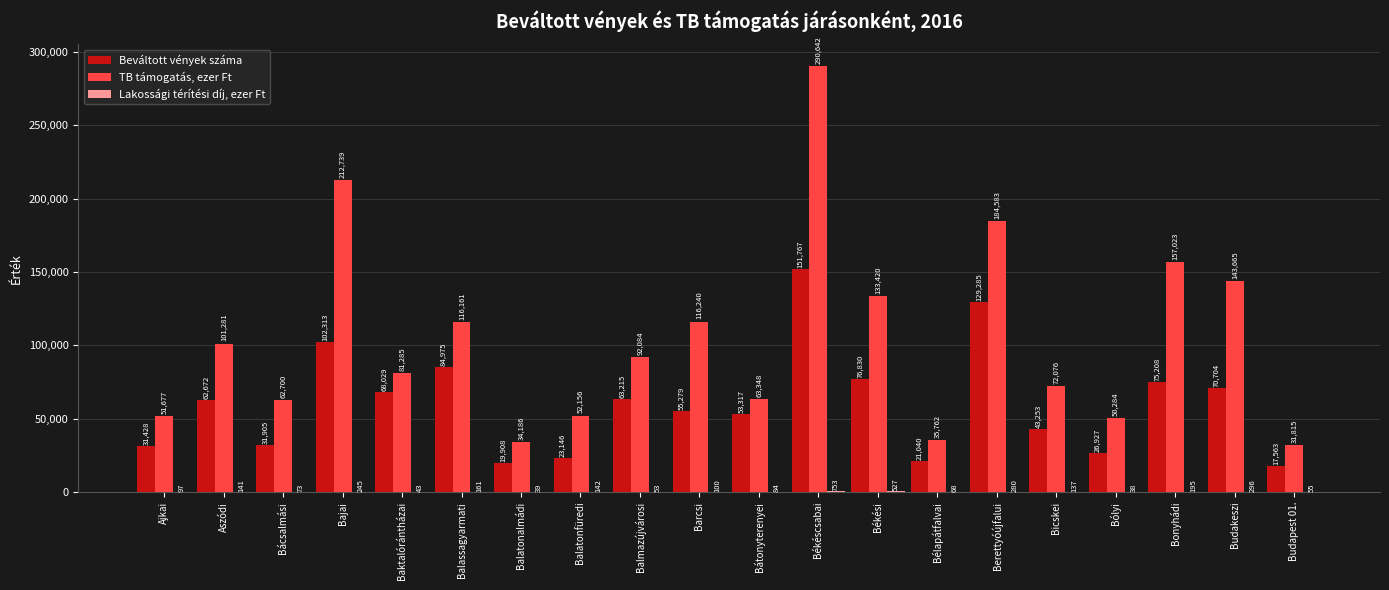

What is the difference between the TB támogatás, ezer Ft values at Aszódi and Berettyóújfalui?

83302